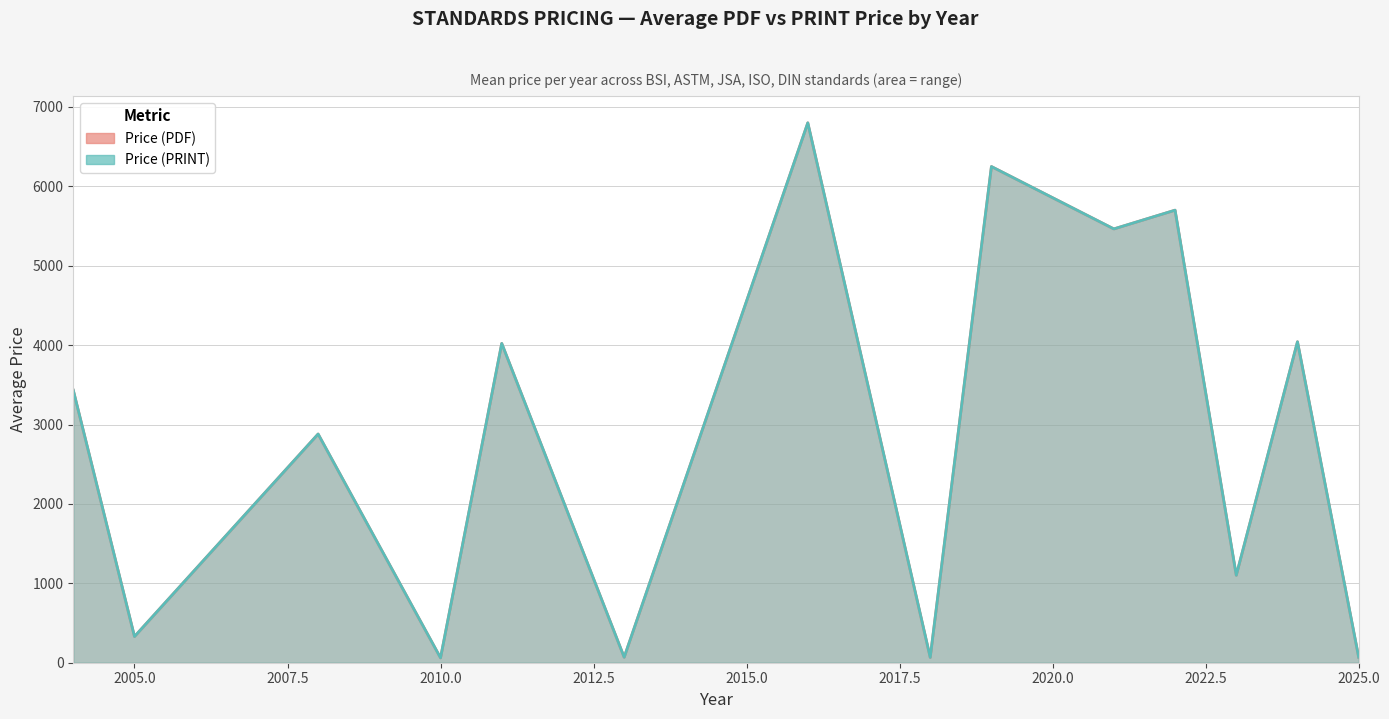

At 2011, list the series in order from largest to smallest.

Price (PDF), Price (PRINT)